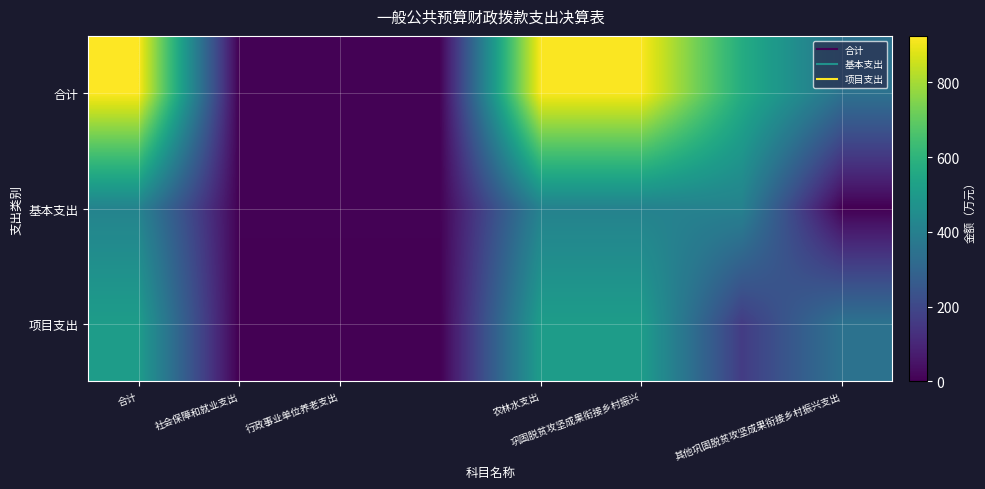

Count the number of categories in the chart.

8